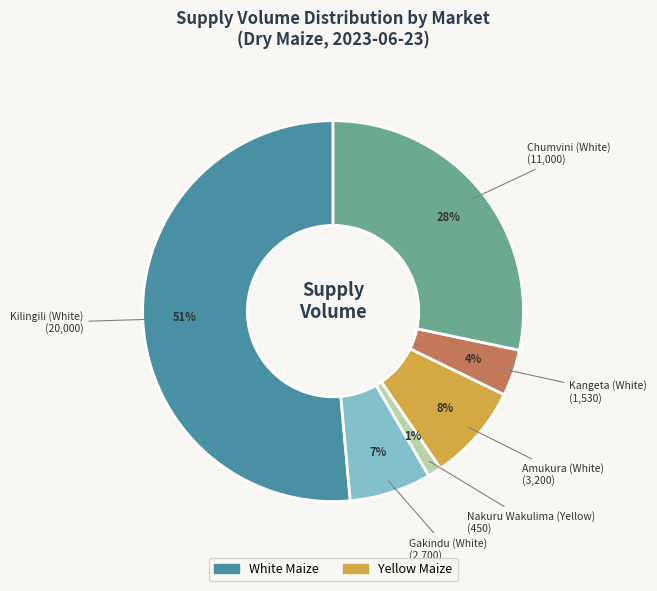

How many segments does this pie chart have?

6